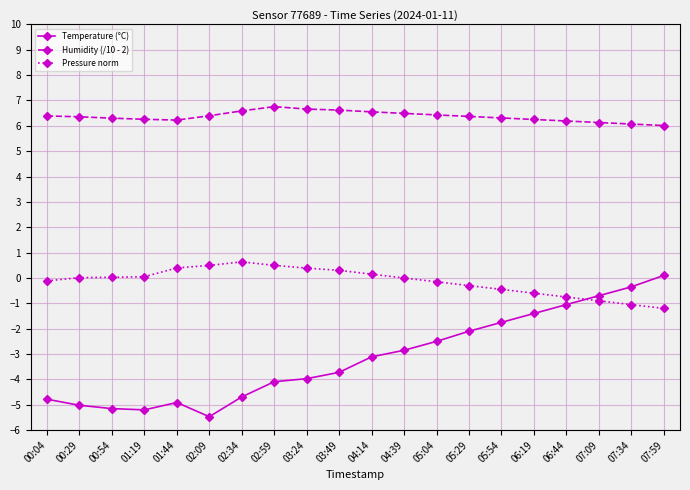

Is it true that Pressure norm equals -1.6 at 07:09?

False